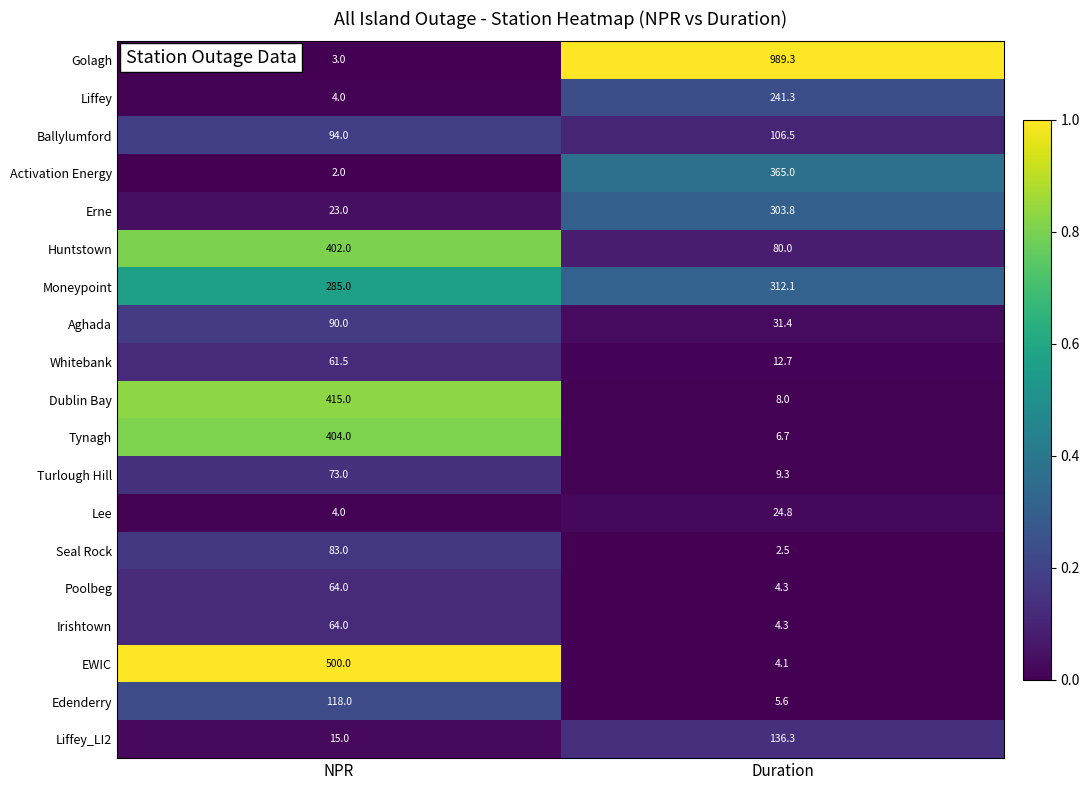

What is the sum of all Huntstown values?

482.0